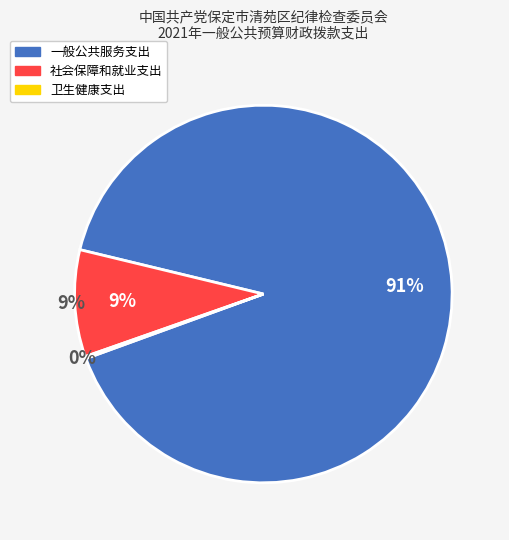

What percentage is the 社会保障和就业支出 slice, to the nearest percent?

9%